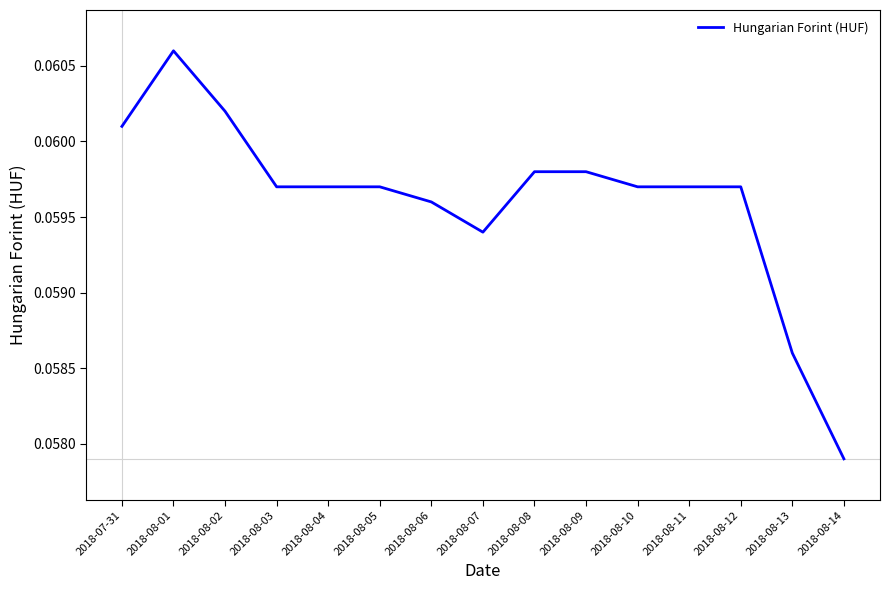

At which category does the chart reach its peak across all series?

2018-08-01